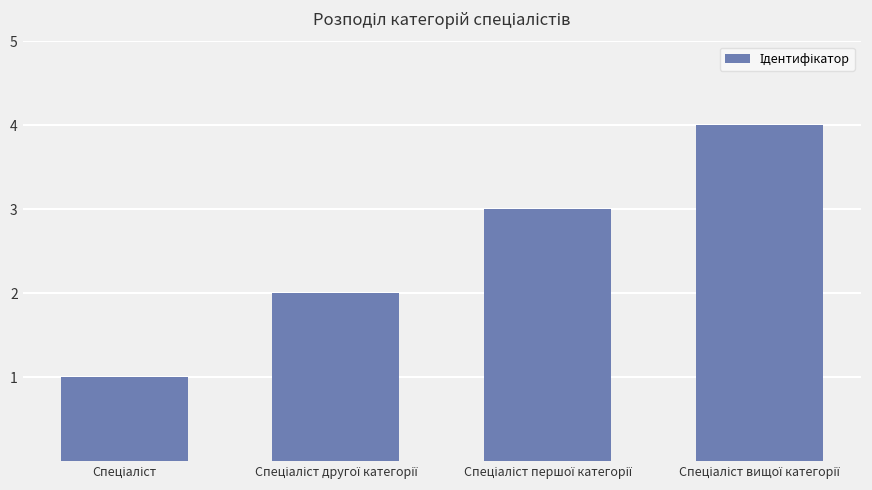

What is the difference between the maximum and minimum values?

3